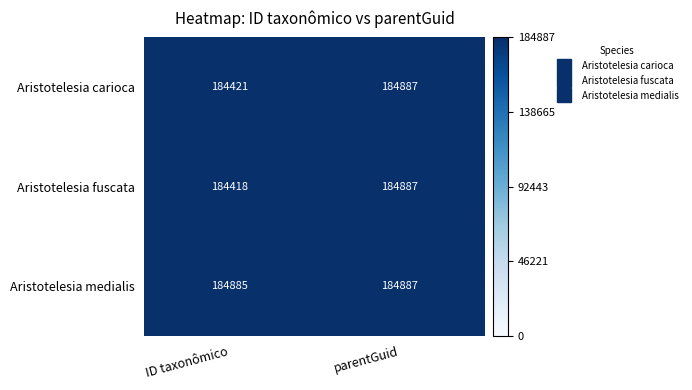

The Aristotelesia fuscata series shows 69029 at parentGuid. True or false?

False